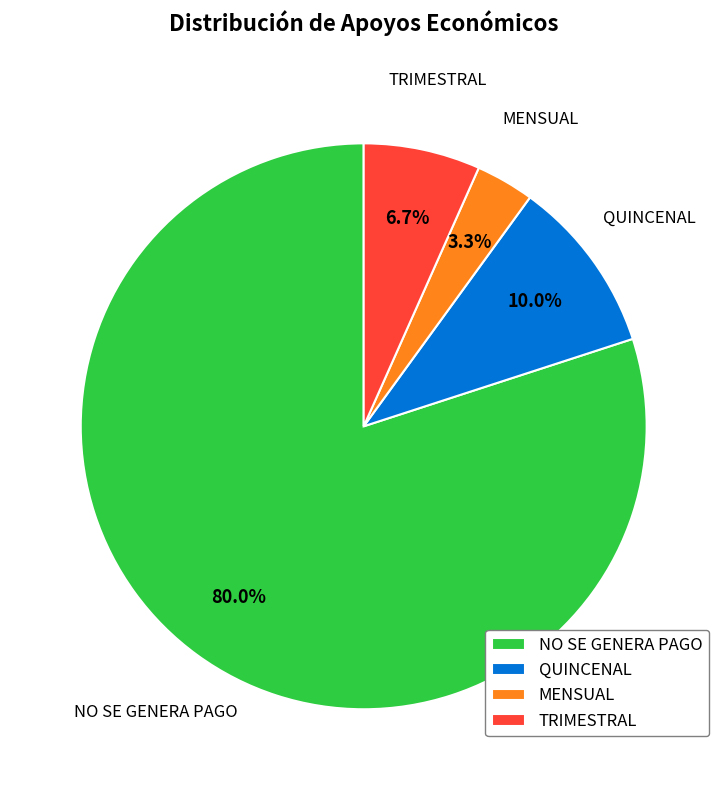

Is there any slice that represents more than half of the pie?

Yes